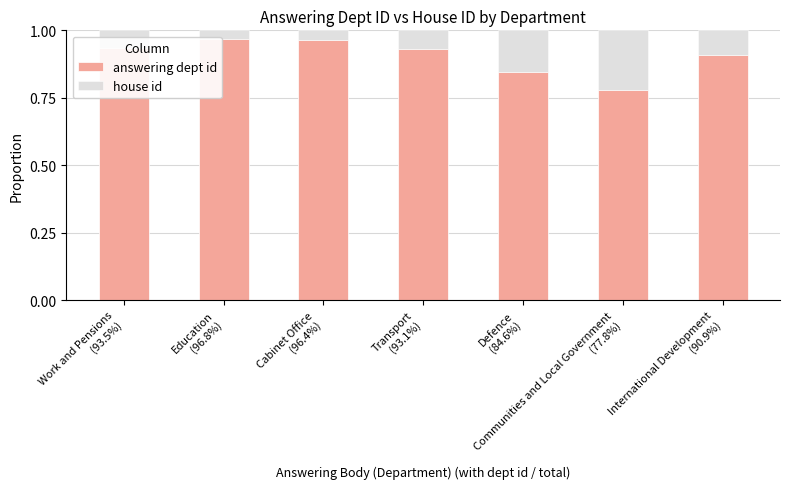

Does the chart contain stacked bars?

Yes